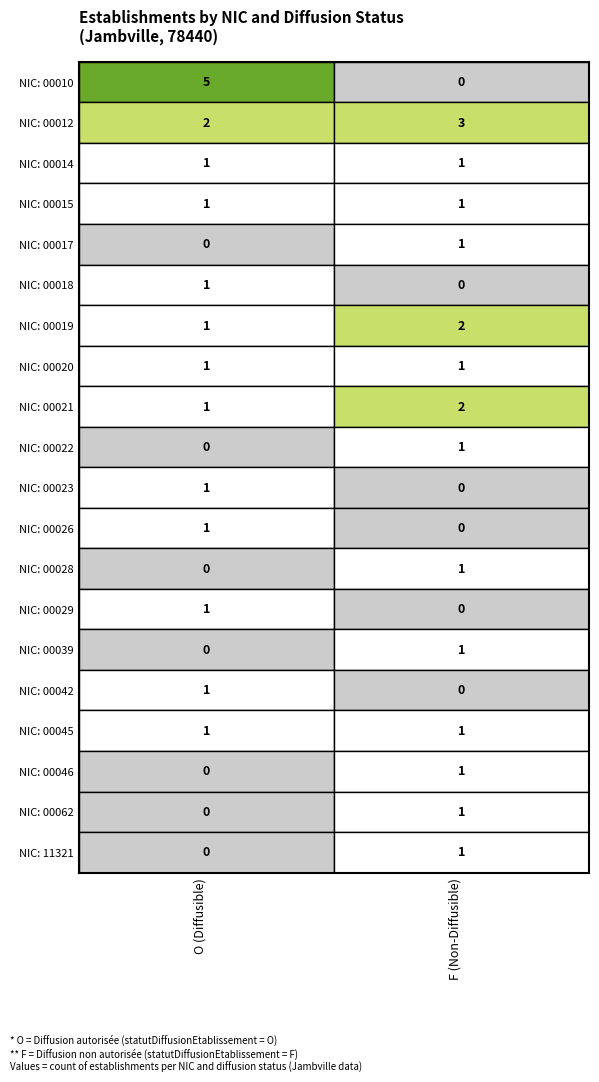

What is the total value across all series at O?

18